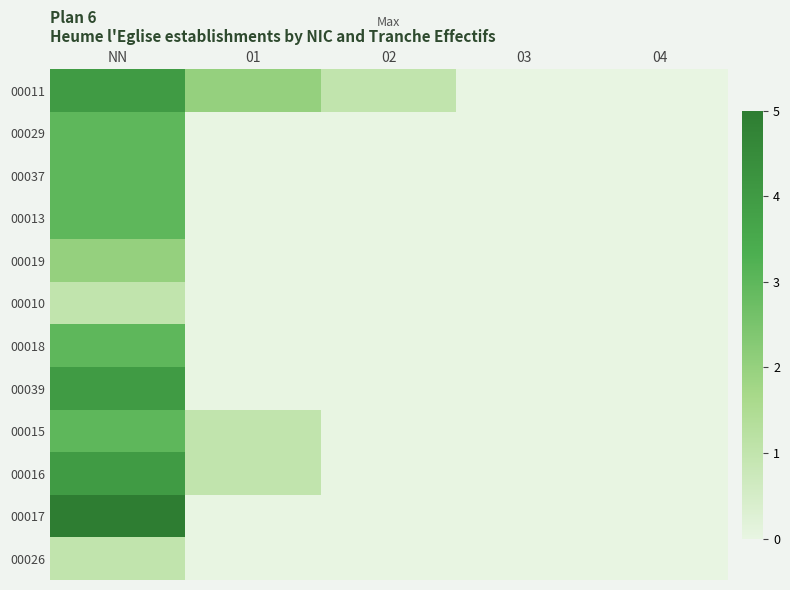

What is the greatest value displayed?

5